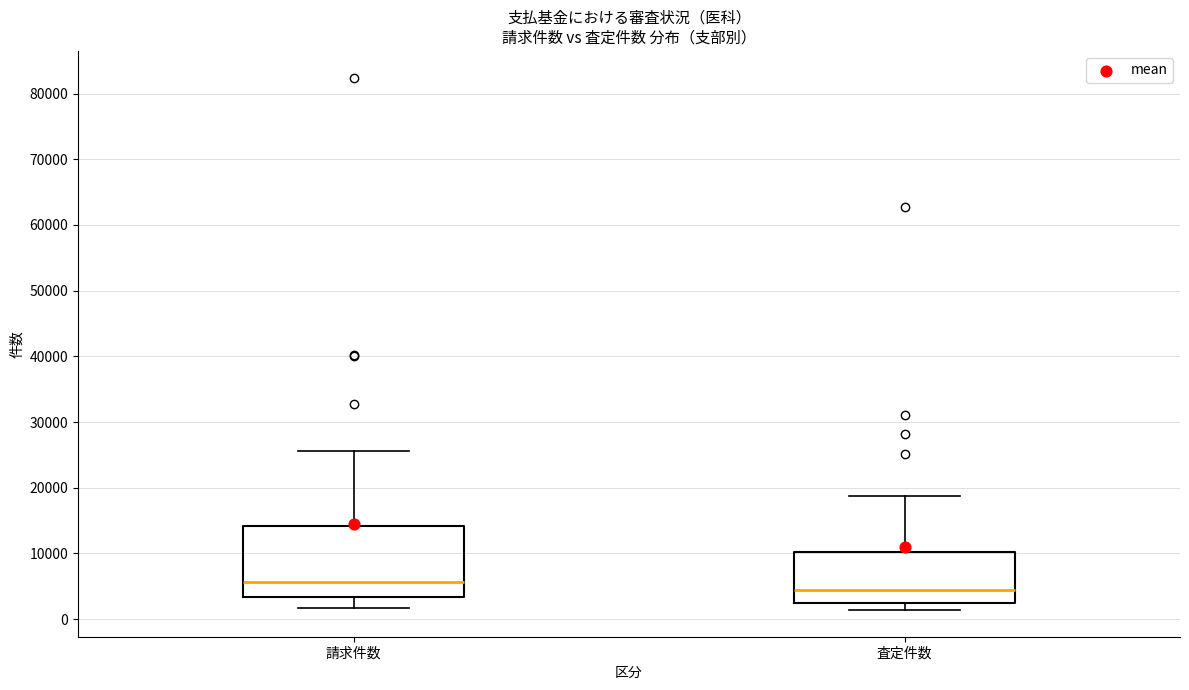

Reading left to right, transcribe this box plot: for each box, give where its median line is, the range the box spans, and where its two whiskers end, as read against the y-axis. The values are not printed on the chart, so give them approximately, as read against the axis.

請求件数: median 6000, box 3000 to 14000, whiskers 2000 to 26000
査定件数: median 4000, box 2000 to 10000, whiskers 1000 to 19000